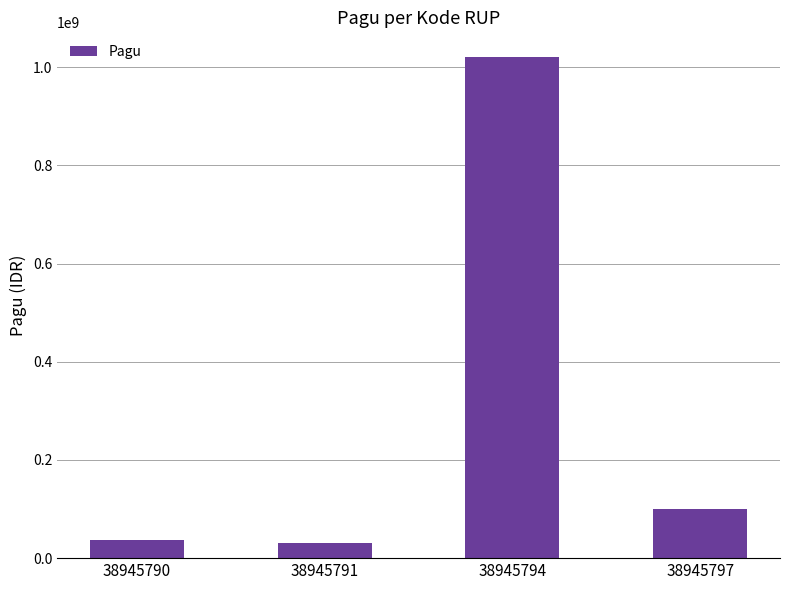

What is the difference between the maximum and minimum values?

990000000